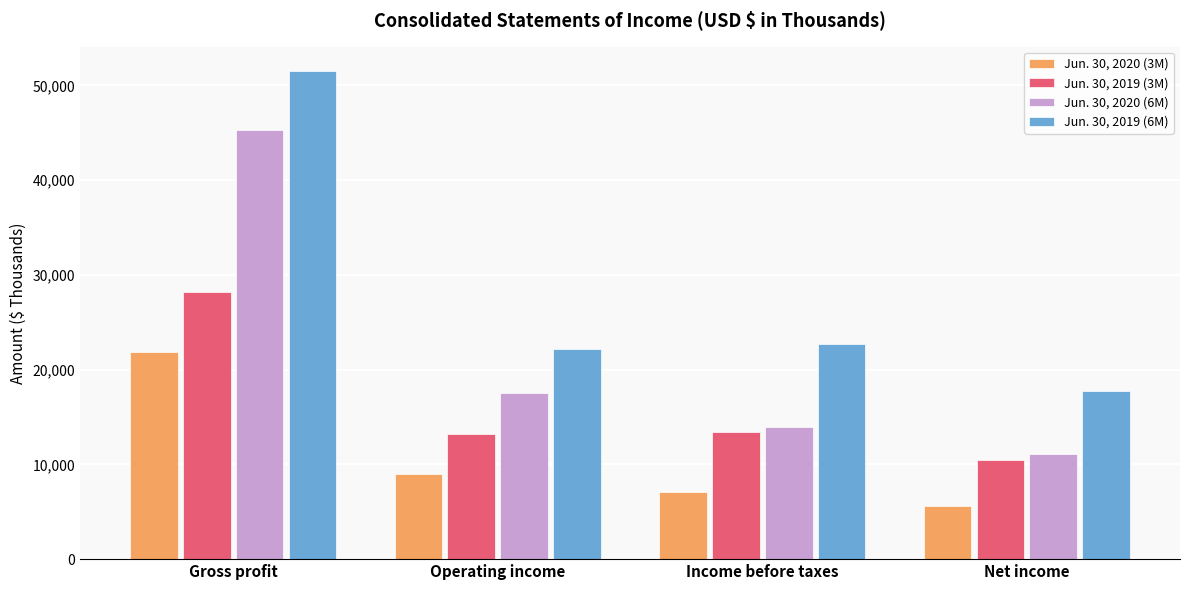

What is the difference between the second highest and second lowest values in the Jun. 30, 2020 (6M) series?

3617